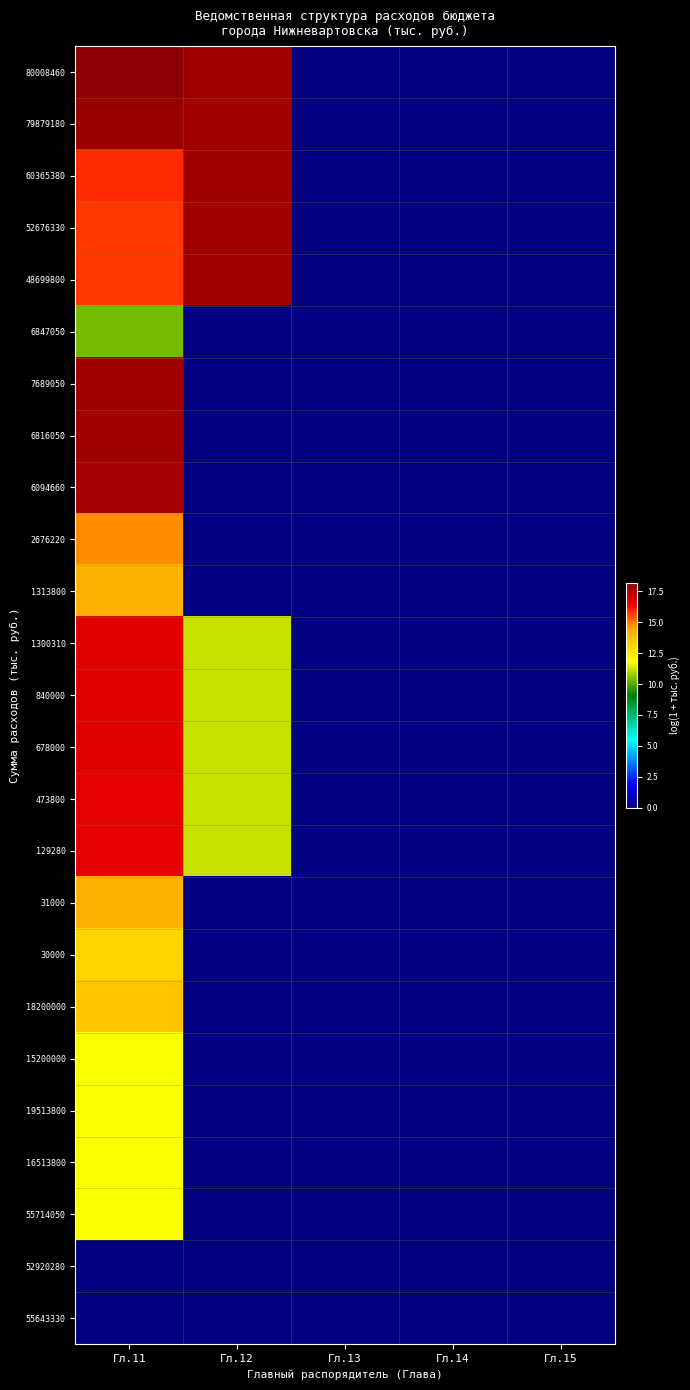

At how many categories does at least one series exceed 7?

2